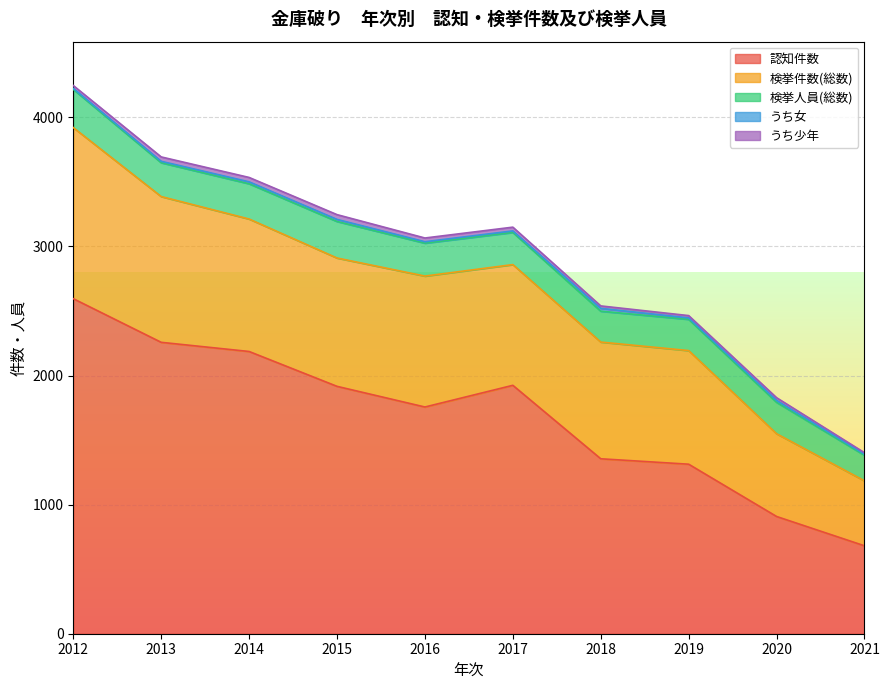

Read the 認知件数 value at 2018, to the nearest 50.

1350